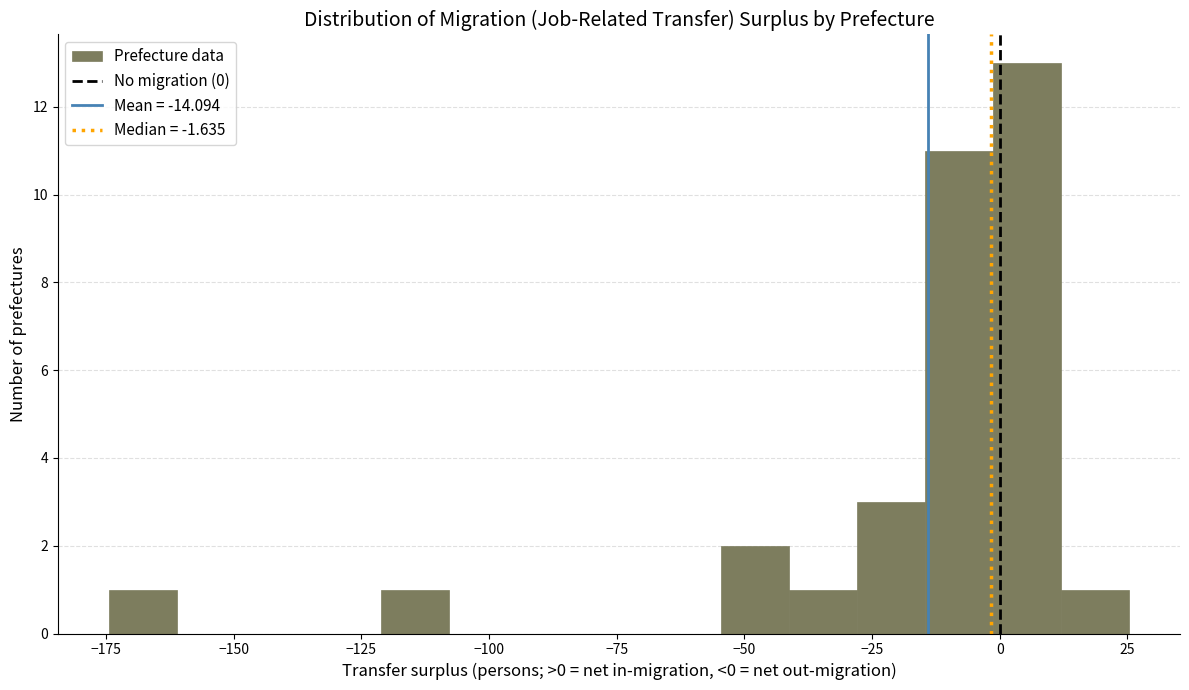

Around what value on the x-axis is the tallest bar? Give the approximate position of its centre, as read against the axis.

5